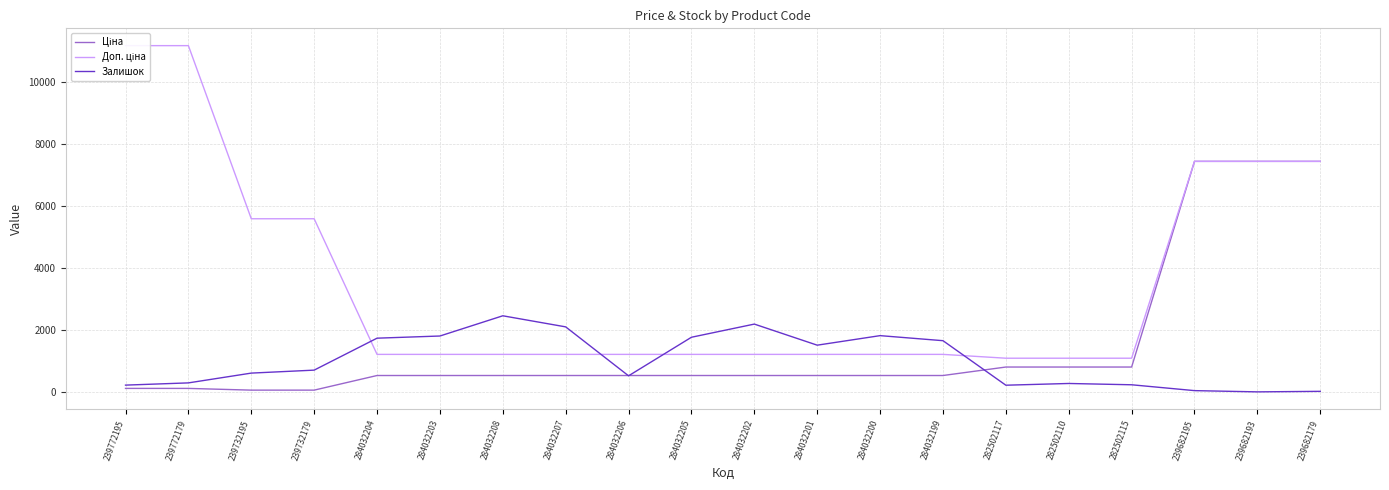

At how many categories does at least one series exceed 1702?

14